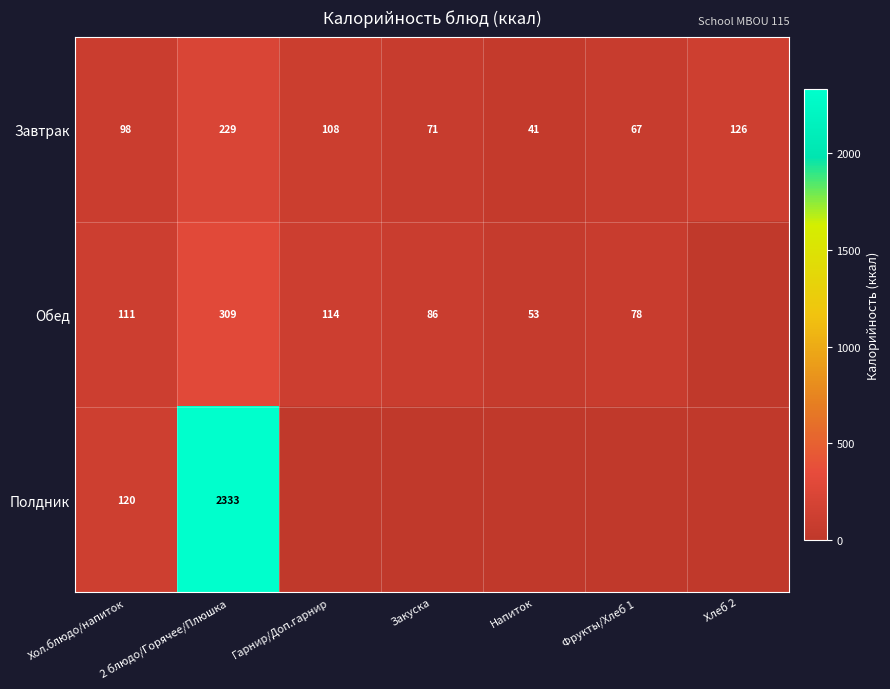

Is the value of Полдник at Хол.блюдо/напиток greater than the value of Завтрак at Гарнир/Доп.гарнир?

Yes